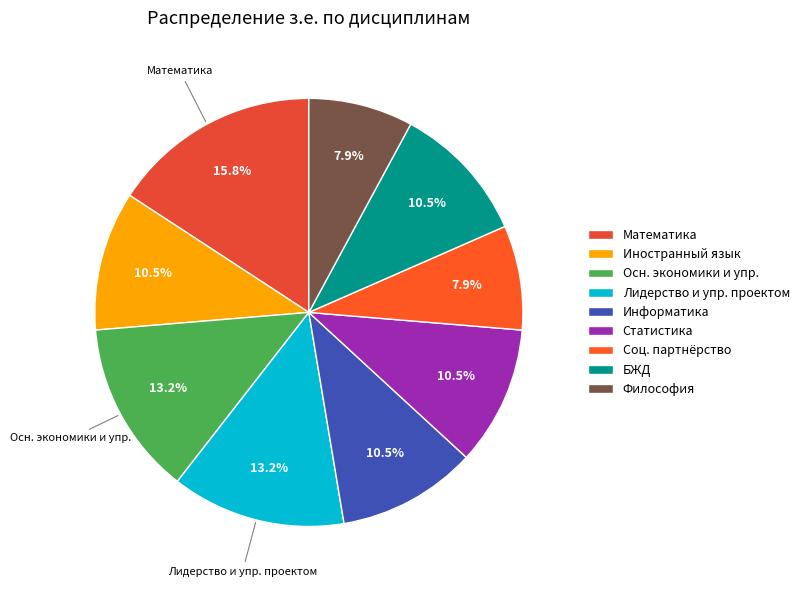

Which category has the biggest portion of the pie?

Математика